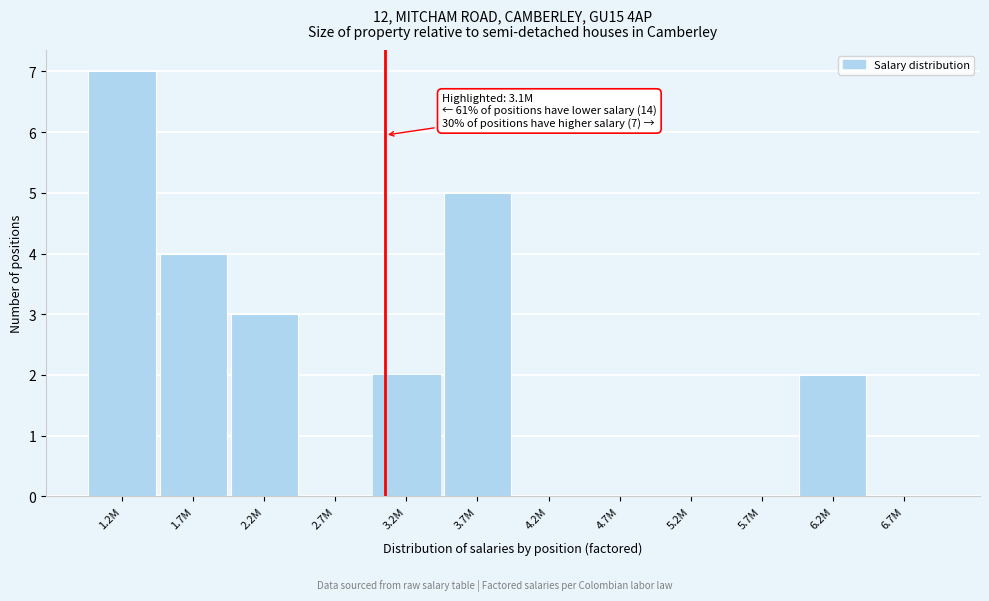

Reading left to right, transcribe all the data shown in this chart.

1.2M=7	1.7M=4	2.2M=3	2.7M=0	3.2M=2	3.7M=5	4.2M=0	4.7M=0	5.2M=0	5.7M=0	6.2M=2	6.7M=0